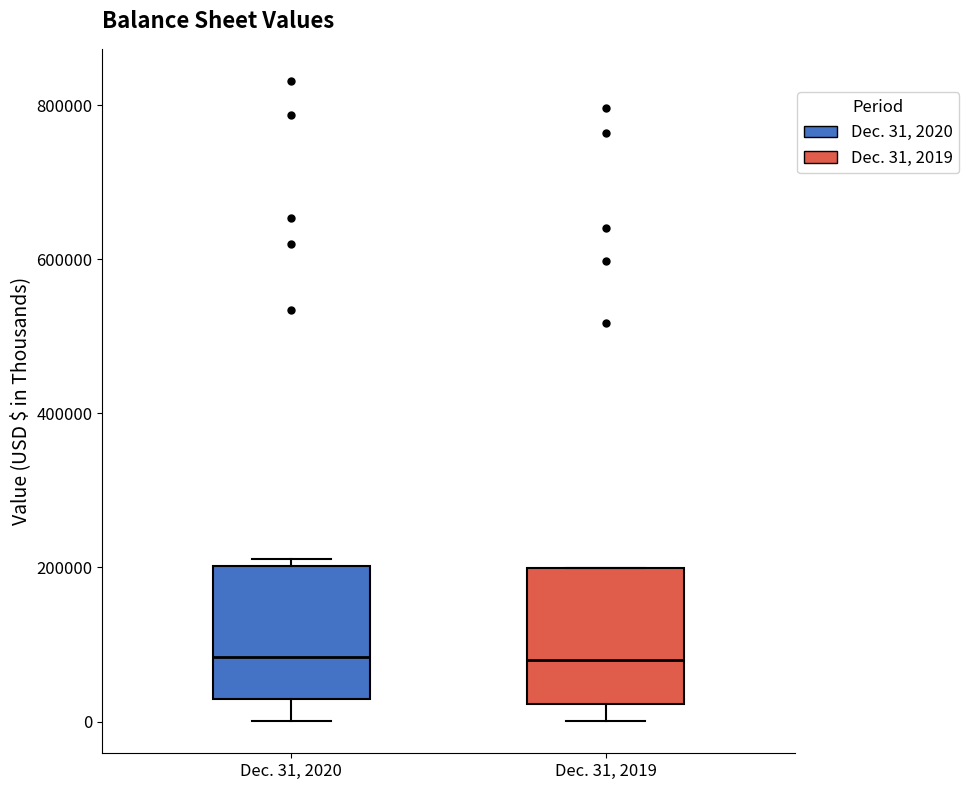

Where does the median line of the box for Dec. 31, 2019 sit on the y-axis? The values are not printed on the chart, so give them approximately, as read against the axis.

80000